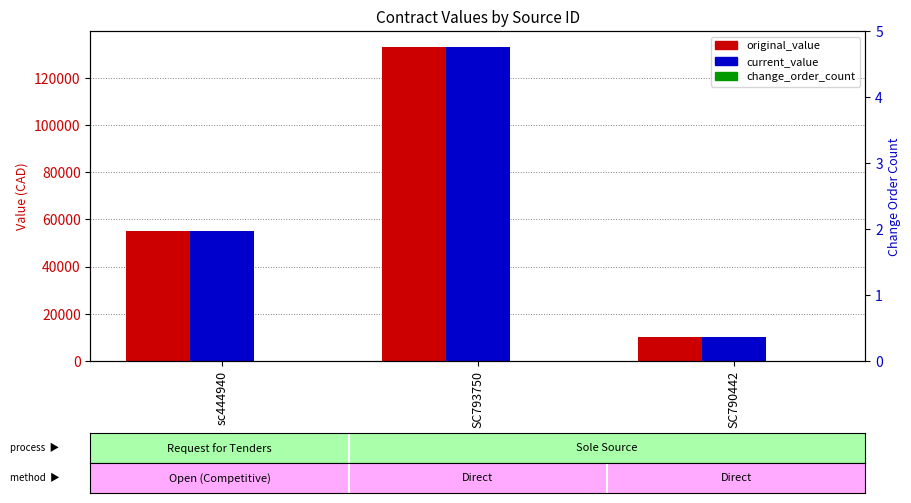

Reading left to right, transcribe all the data shown in this chart.

original_value: 55114.4	133192.5	10000.0
current_value: 55114.4	133192.5	10000.0
change_order_count: 0.0	0.0	0.0